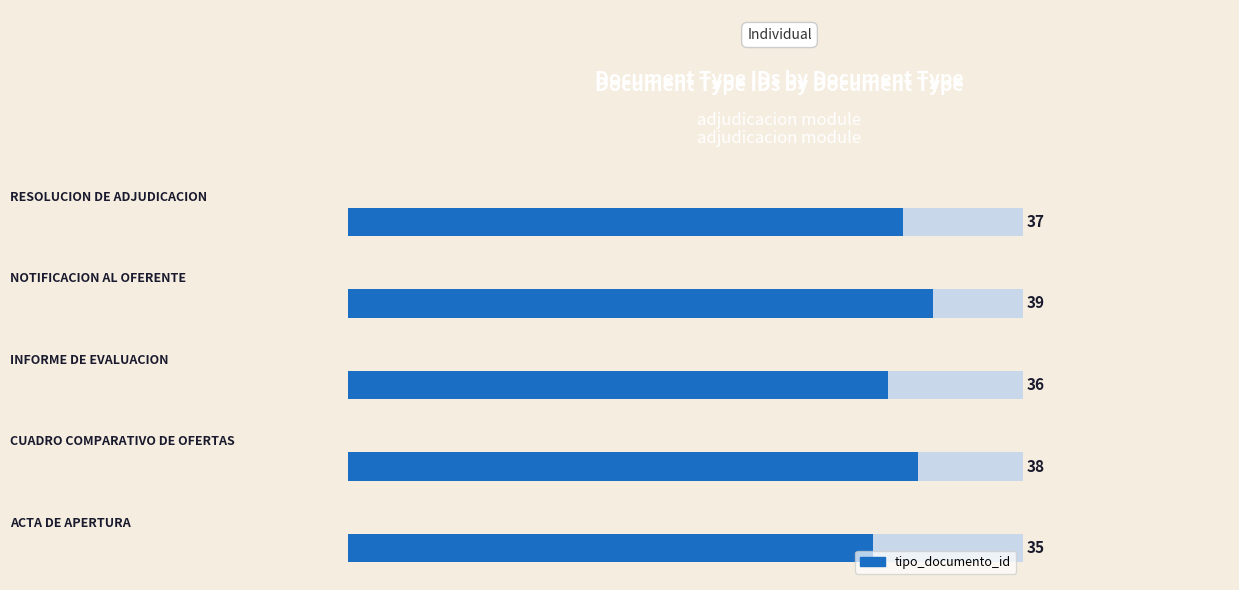

How many values are below 37?

2